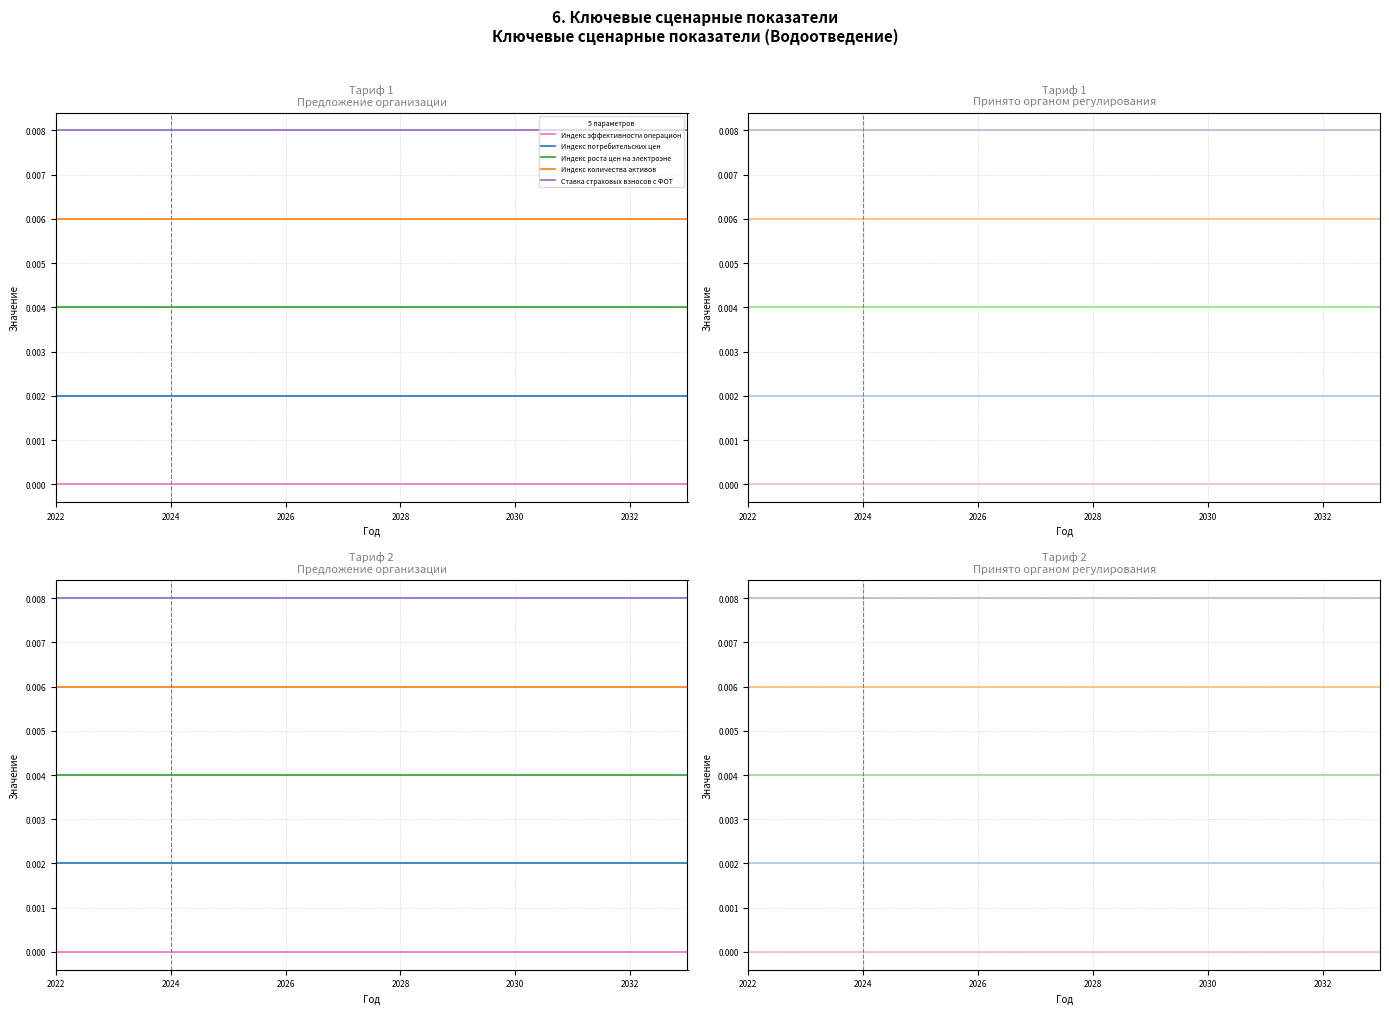

Does the chart display data point markers on the line(s)?

No